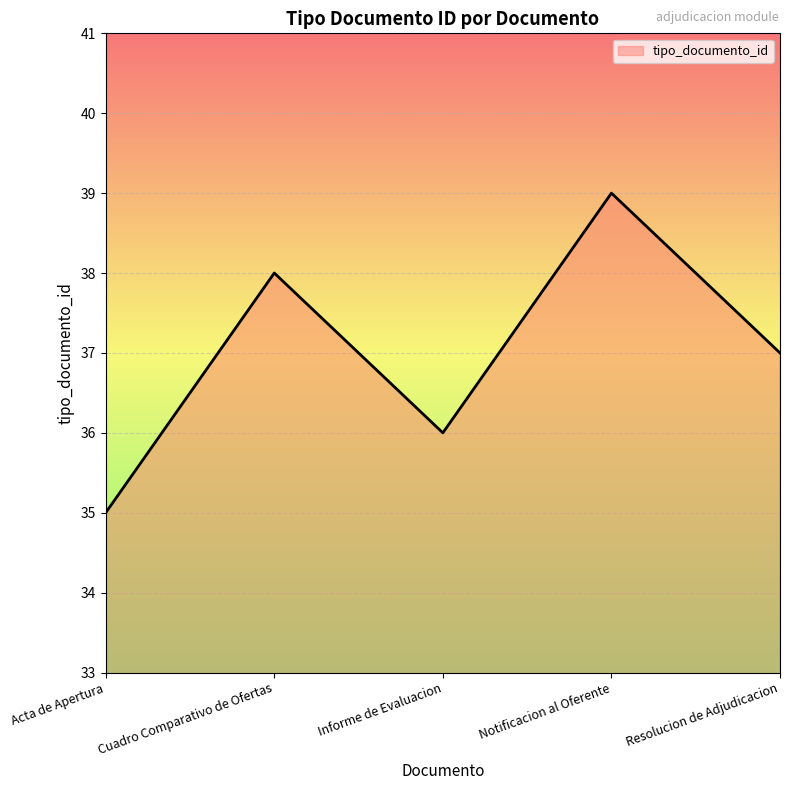

Count the number of data series in this chart.

1